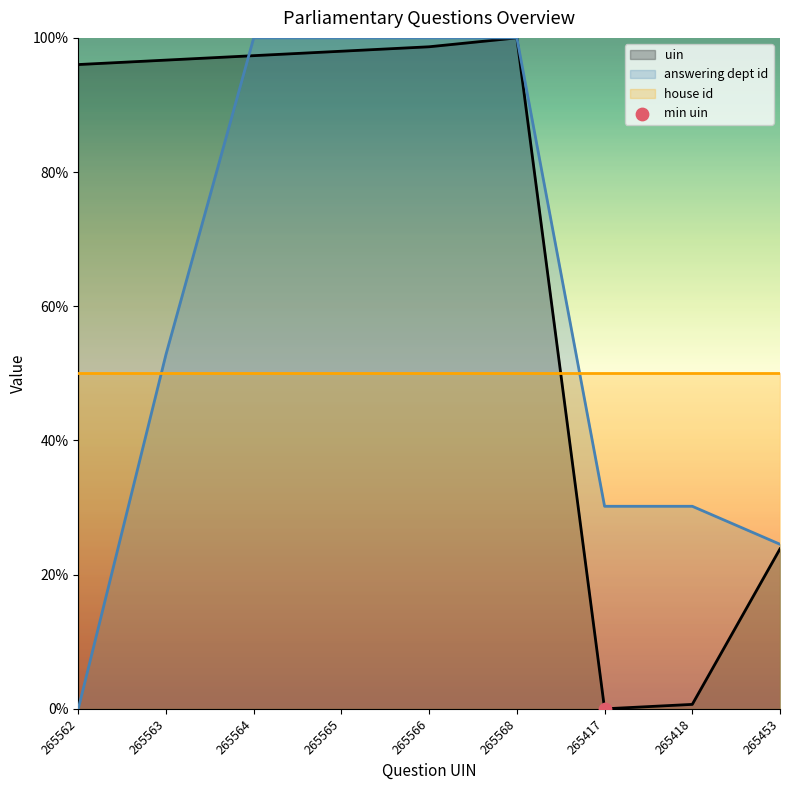

Which series contains the lowest Y value?

uin